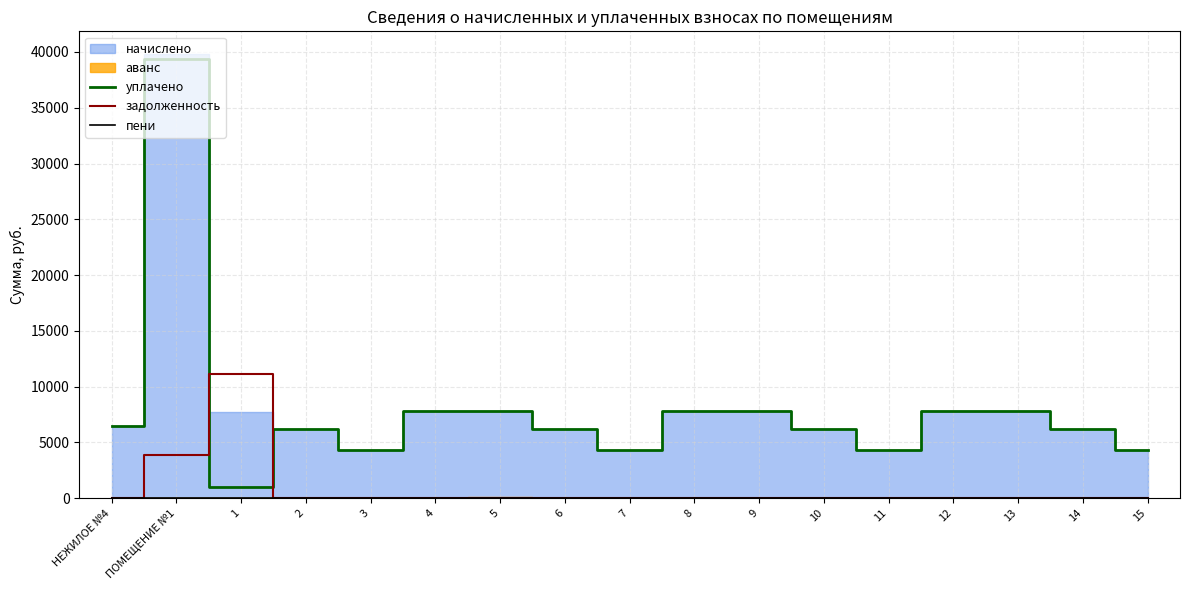

Read the уплачено value at 12.

7787.3